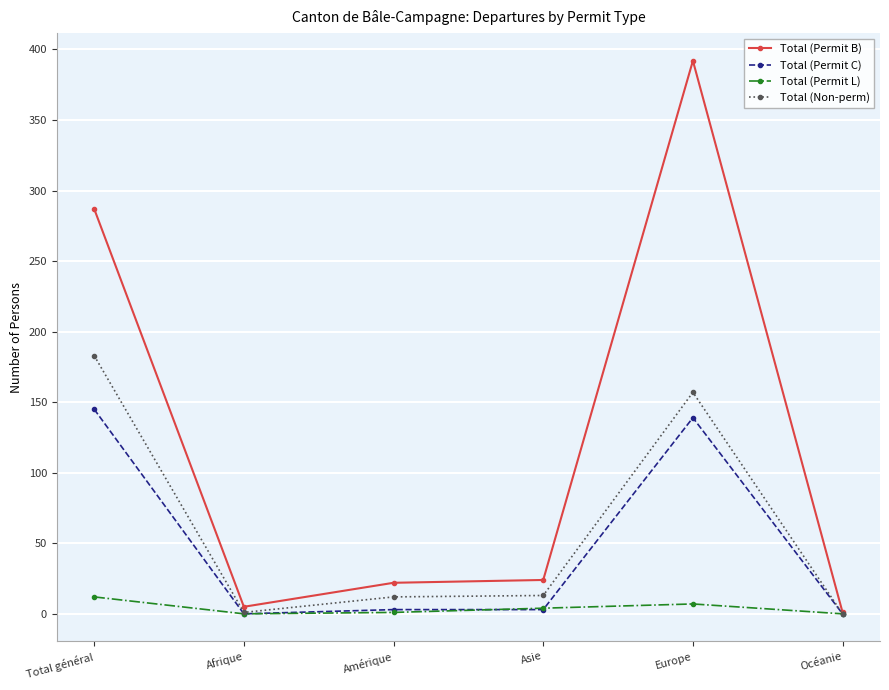

The Total (Non-perm) series shows 13 at Asie. True or false?

True